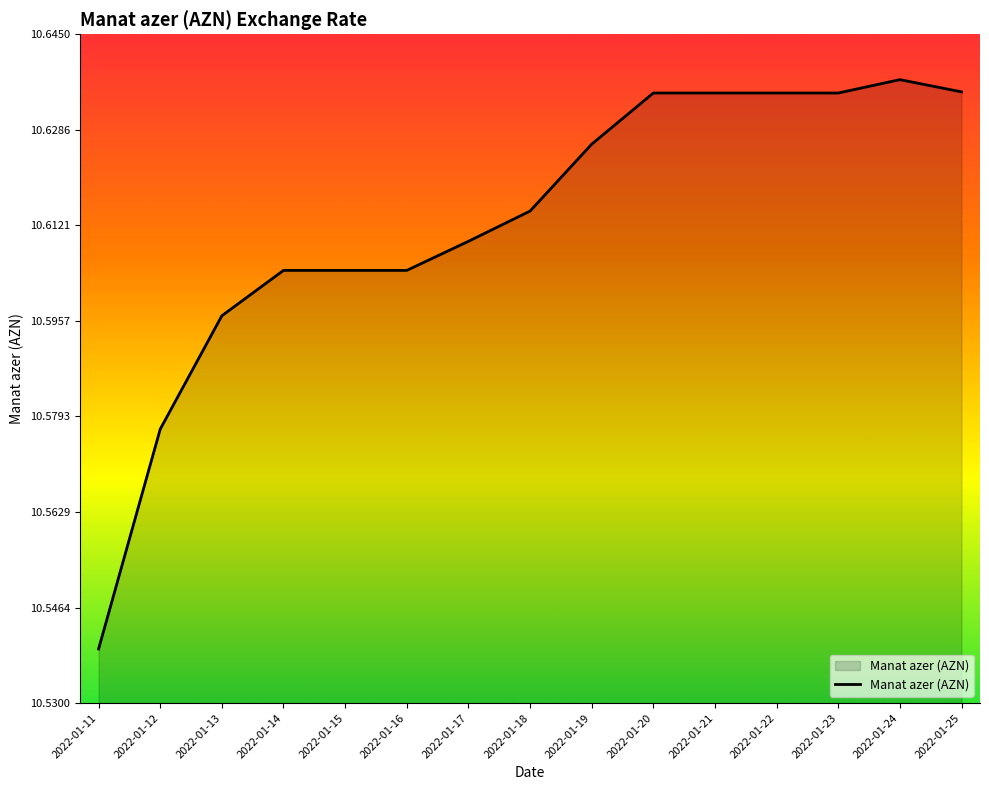

What is the difference between the maximum and second lowest values?

0.1